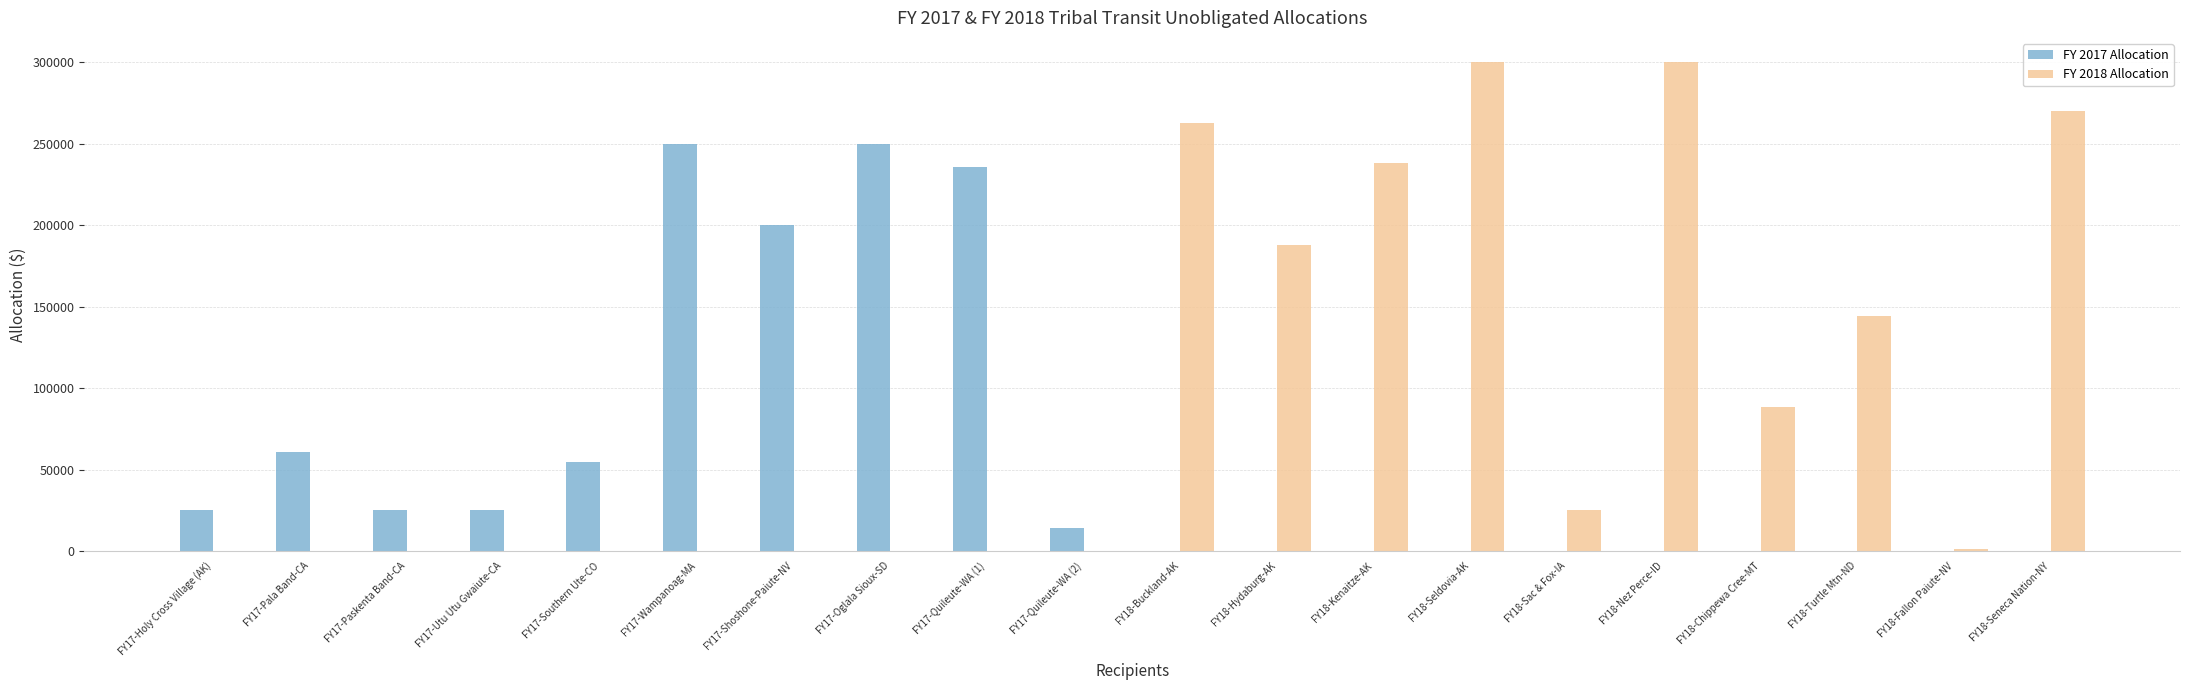

True or false: FY 2017 Allocation has a value of 0 at FY18-Seldovia-AK.

True